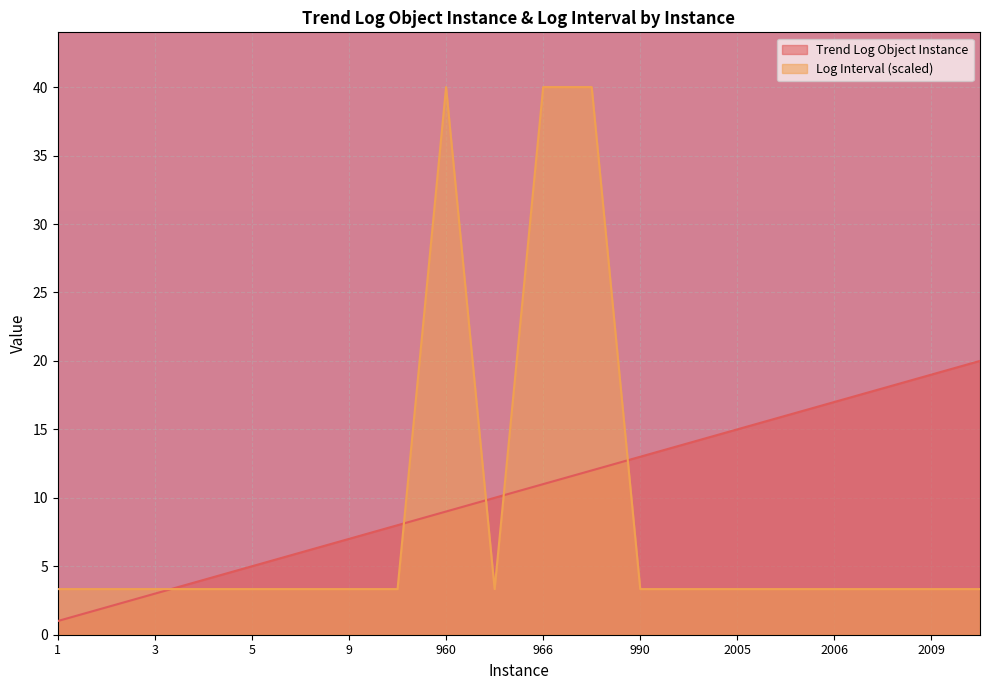

What are all the series names shown in the legend?

Trend Log Object Instance, Log Interval (scaled)